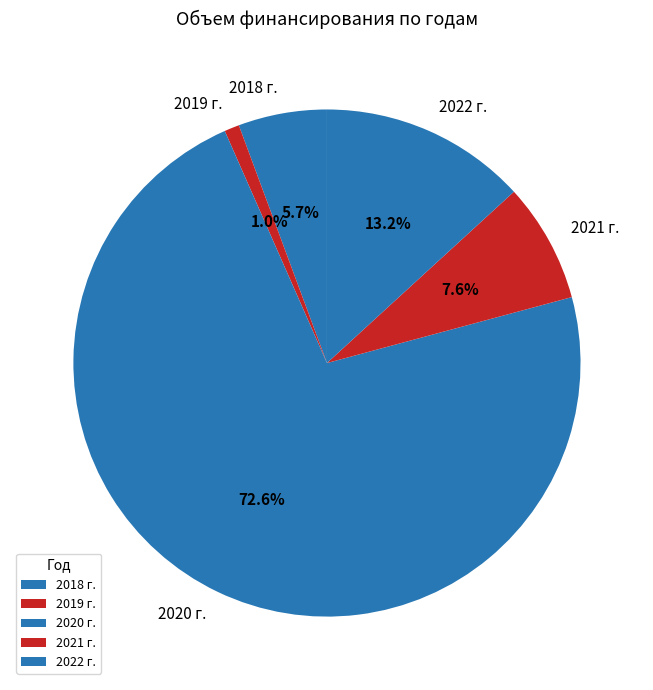

To the nearest percent, what is the average slice percentage?

20%